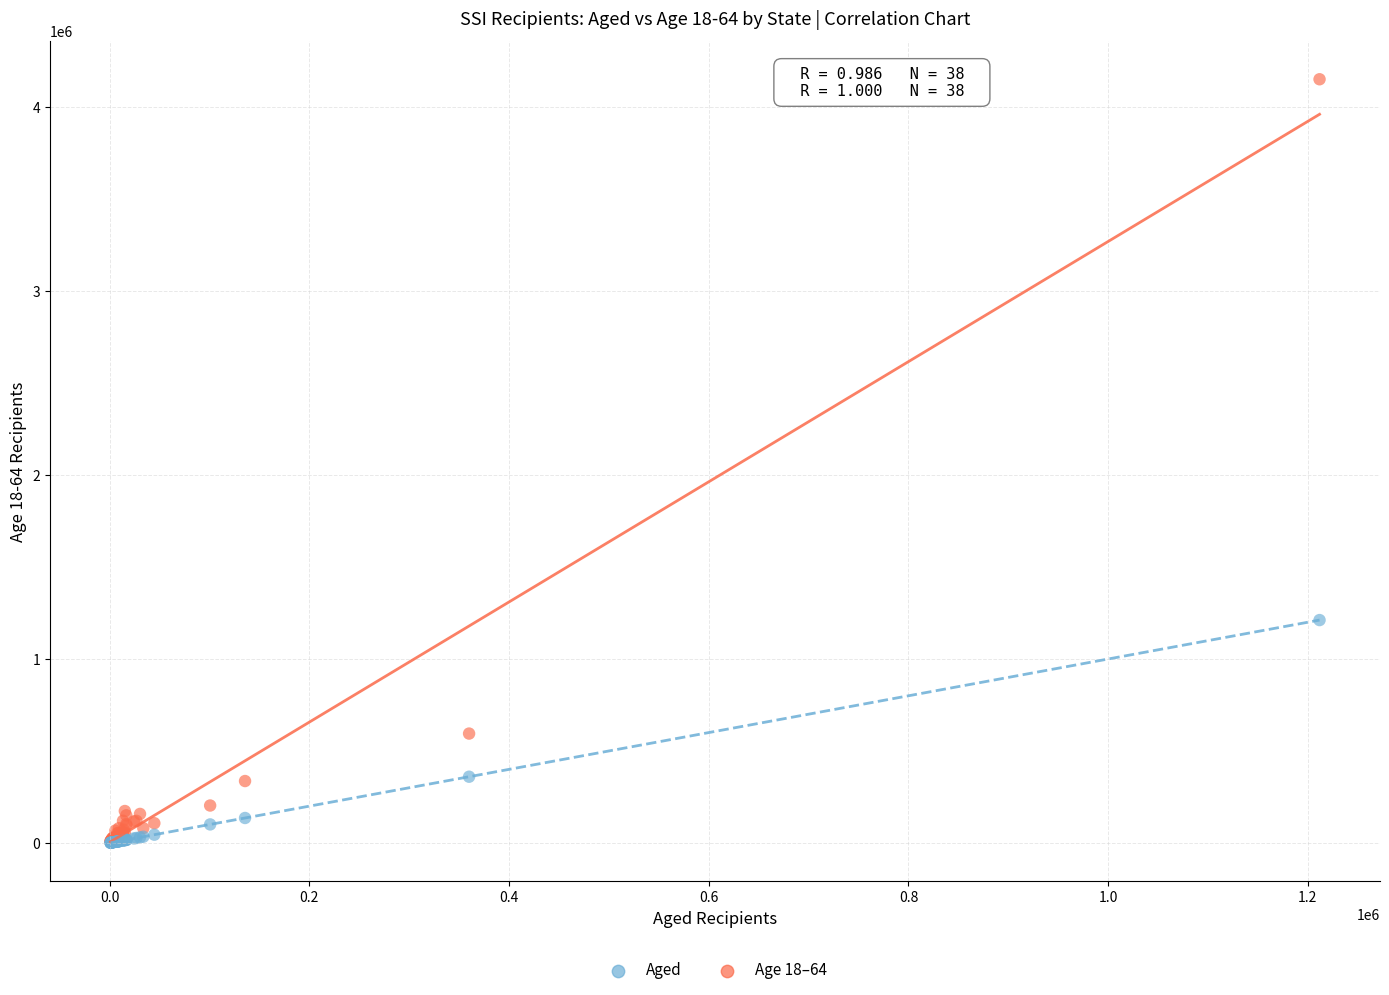

Across all series, what Y value is closest to 2076491?

1211681